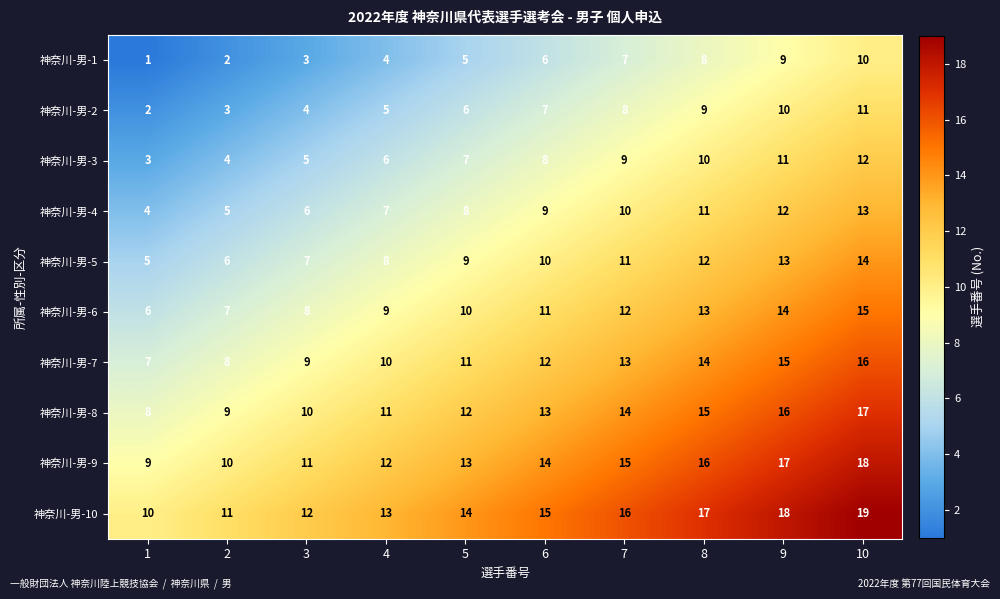

Is the value of 神奈川-男-7 at 2 greater than the value of 神奈川-男-6 at 5?

No